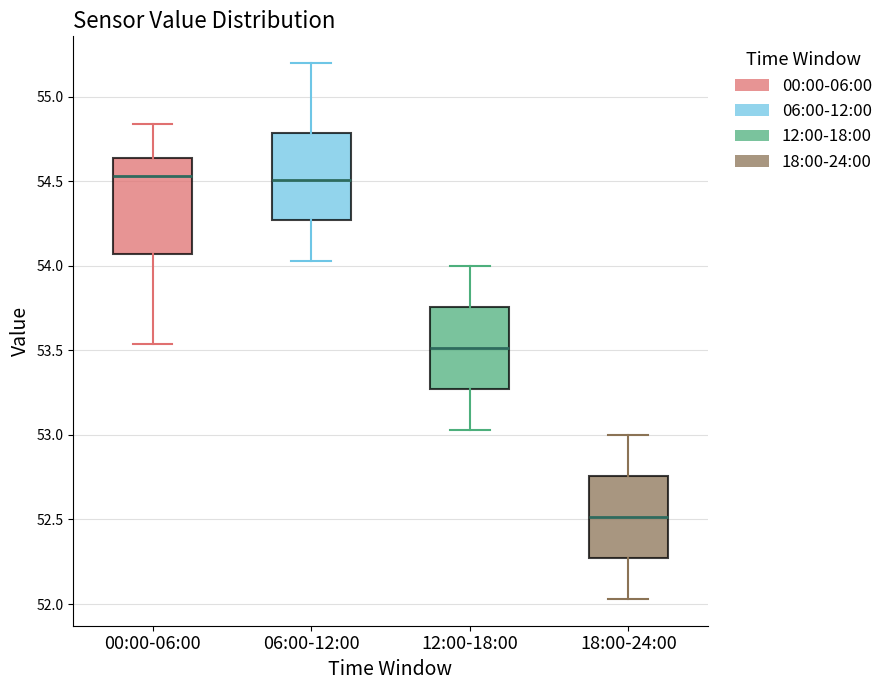

Reading left to right, transcribe this box plot: for each box, give where its median line is, the range the box spans, and where its two whiskers end, as read against the y-axis. The values are not printed on the chart, so give them approximately, as read against the axis.

00:00-06:00: median 54.55, box 54.05 to 54.65, whiskers 53.55 to 54.85
06:00-12:00: median 54.50, box 54.25 to 54.80, whiskers 54.05 to 55.20
12:00-18:00: median 53.50, box 53.25 to 53.75, whiskers 53.05 to 54.00
18:00-24:00: median 52.50, box 52.25 to 52.75, whiskers 52.05 to 53.00